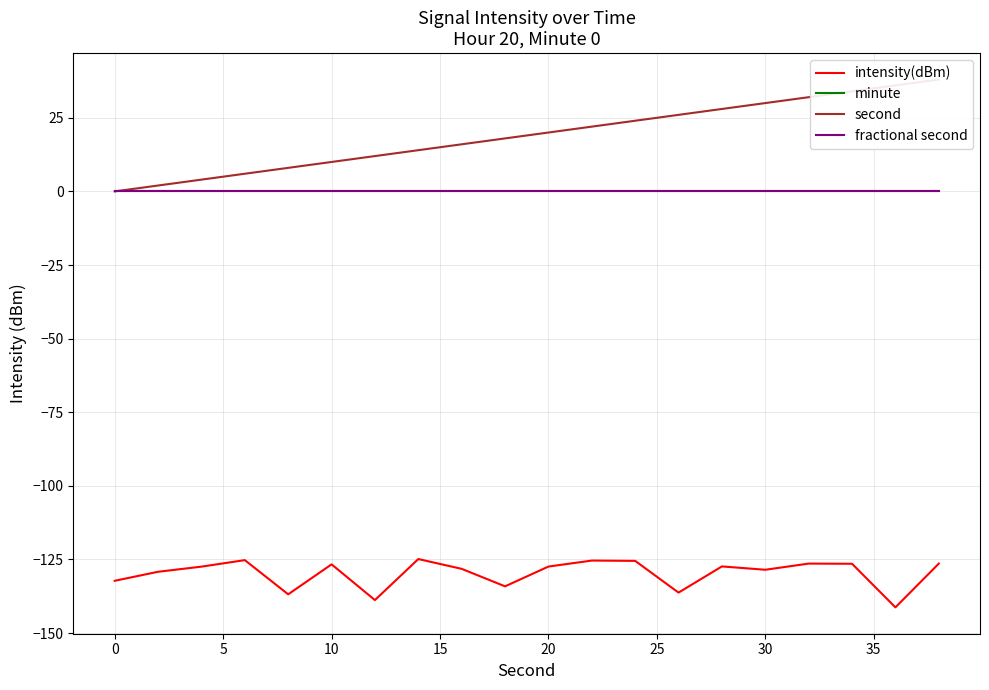

At how many categories does at least one series exceed -7?

20